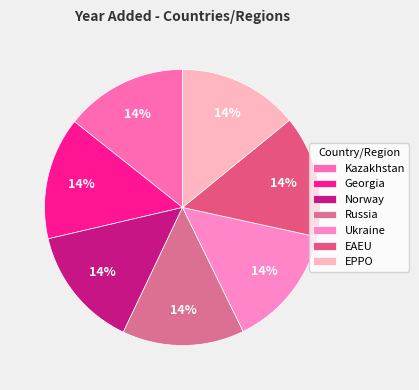

Combined, do Kazakhstan and EPPO account for over 50%?

No